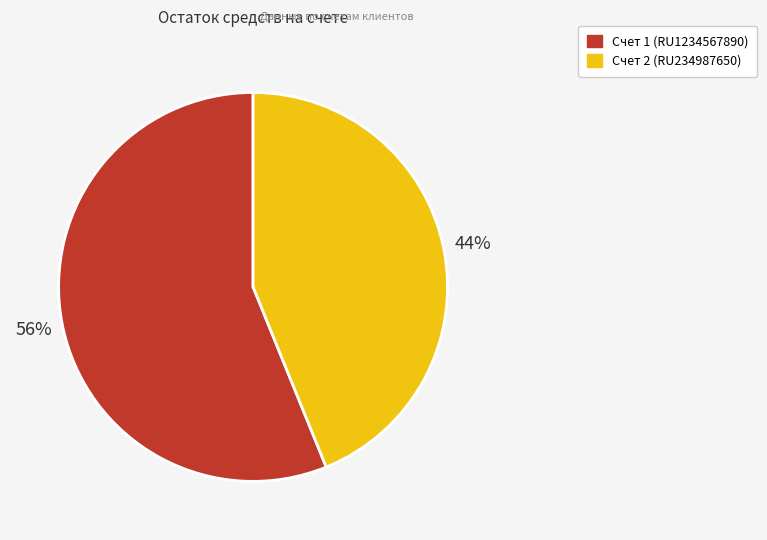

What percentage is the Счет 2 (RU234987650) slice, to the nearest percent?

44%